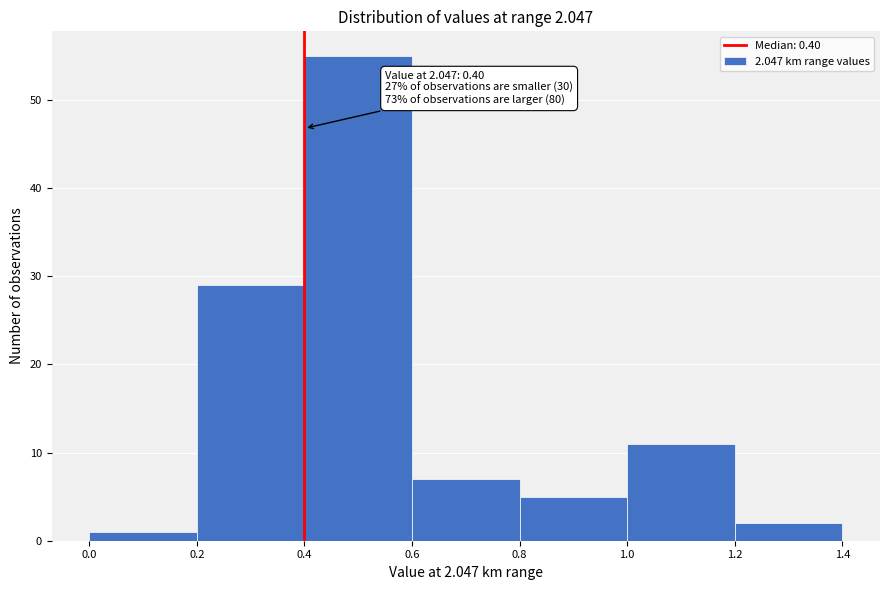

Over which range of the x-axis is the bar tallest?

0.4 to 0.6